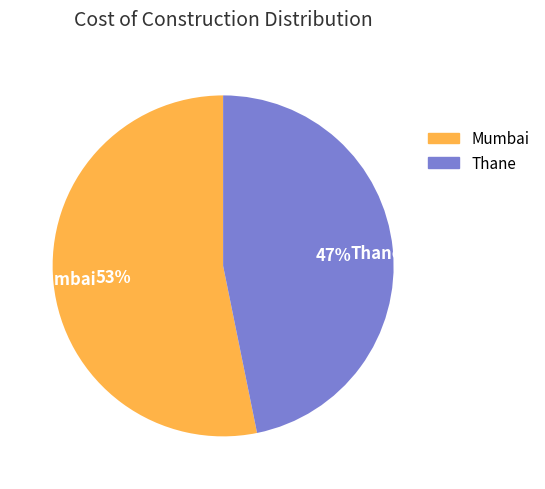

Which category has the biggest portion of the pie?

Mumbai